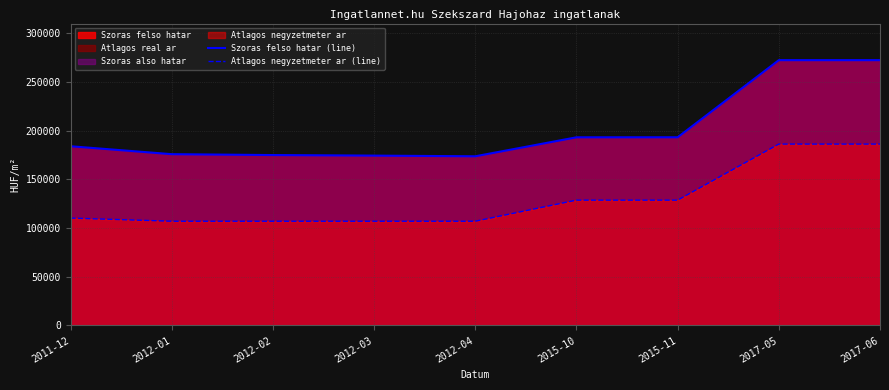

At how many categories does at least one series exceed 184013?

5